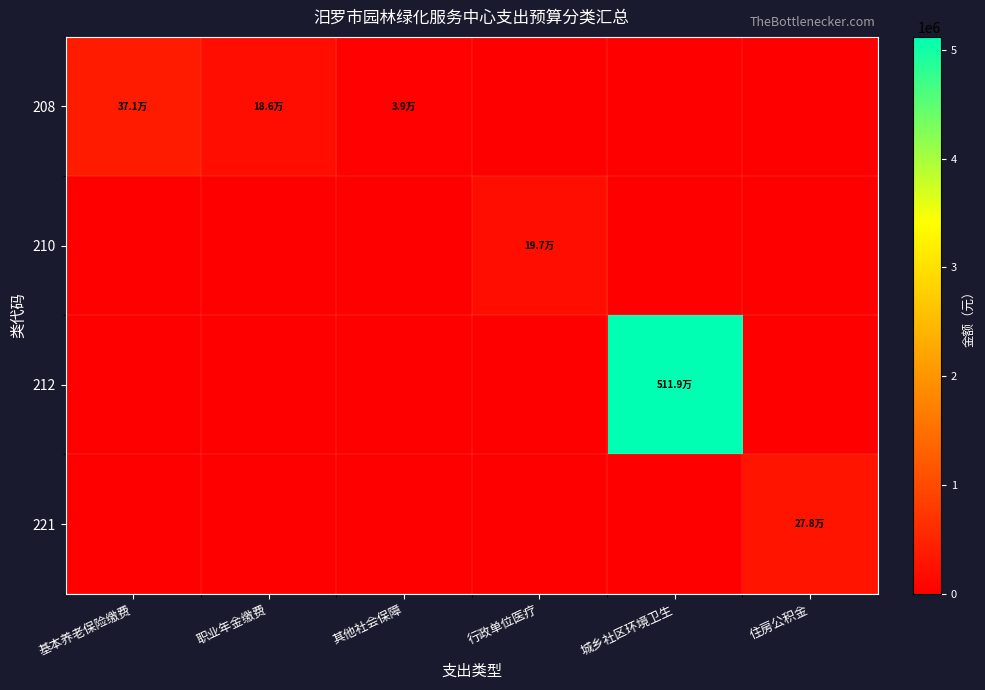

Which series has the largest range (max minus min)?

212